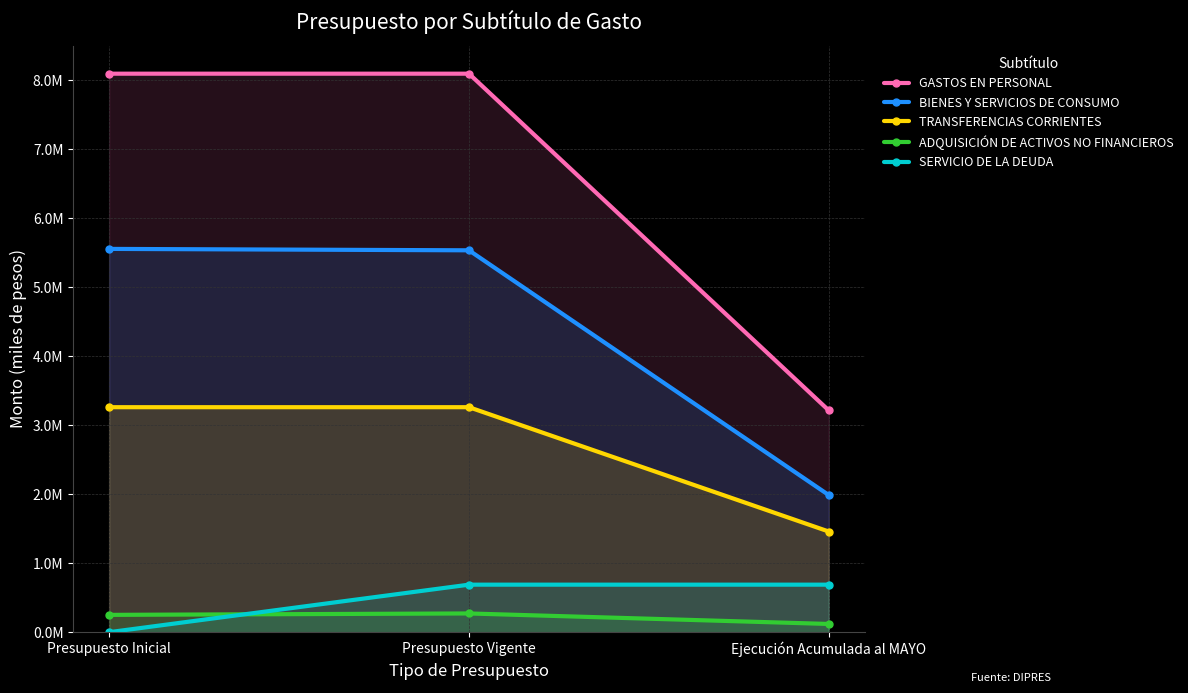

At how many categories does at least one series exceed 8056459?

2